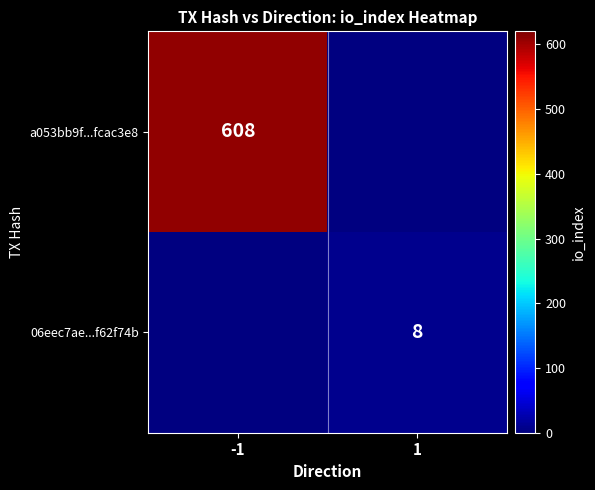

Is the value of 06eec7ae...f62f74b at 1 greater than the value of a053bb9f...fcac3e8 at -1?

No